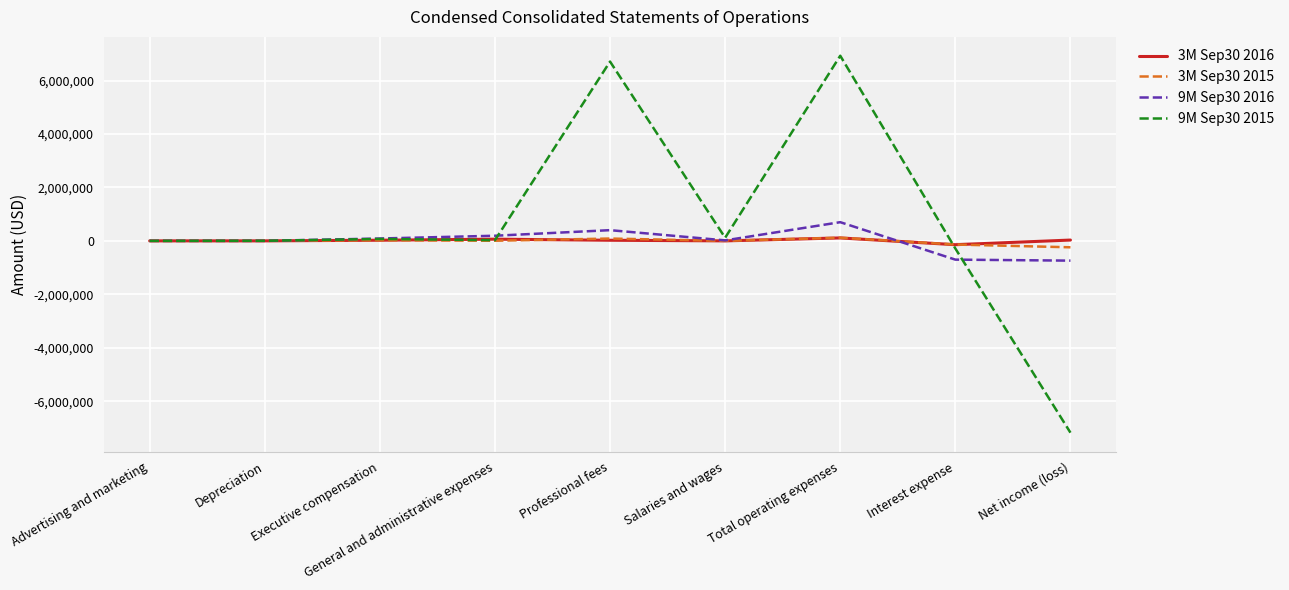

How many values in the 9M Sep30 2016 series are below 17944?

4